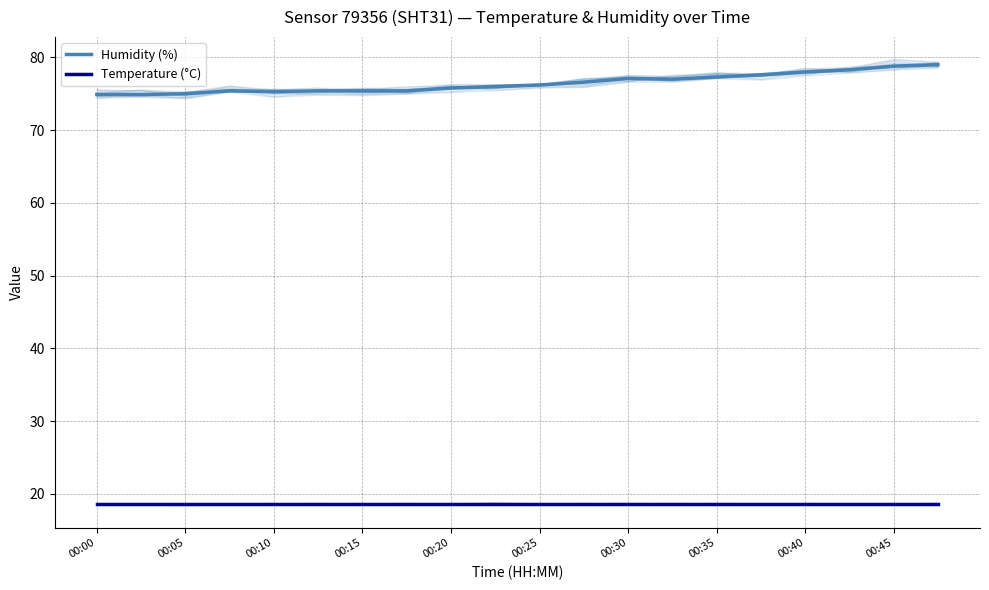

True or false: Temperature (°C) has more than 0 interior local peaks.

False